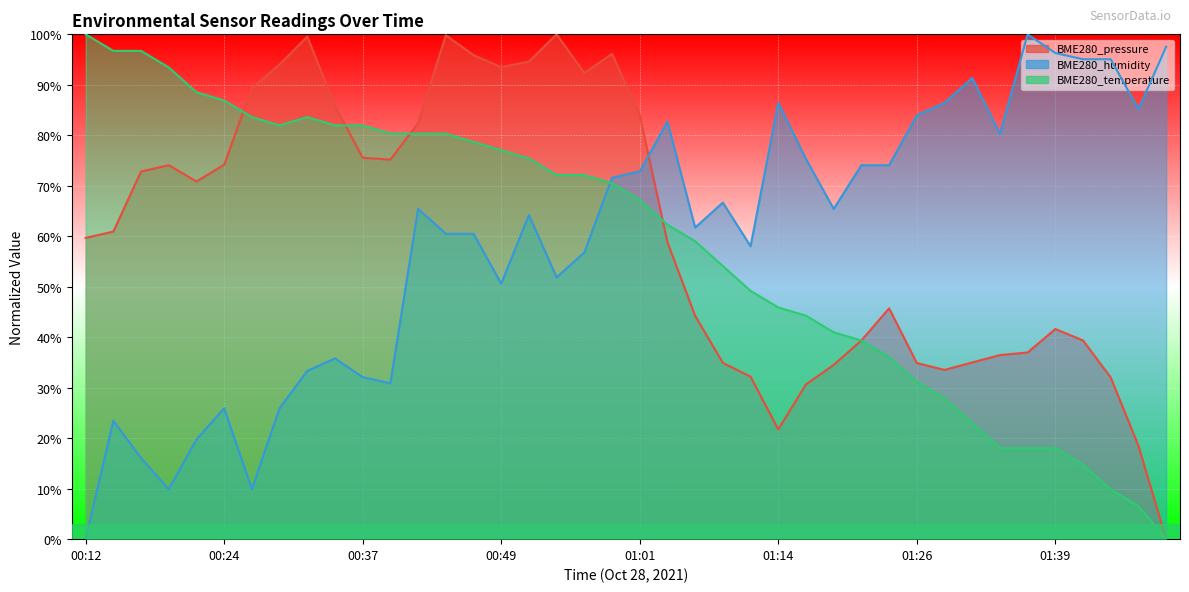

Reading left to right, transcribe all the data shown in this chart.

BME280_pressure: 00:12=0.6	00:14=0.6	00:17=0.7	00:19=0.7	00:22=0.7	00:24=0.7	00:27=0.9	00:29=0.9	00:32=1.0	00:34=0.9	00:37=0.8	00:39=0.8	00:42=0.8	00:44=1.0	00:46=1.0	00:49=0.9	00:51=0.9	00:54=1.0	00:56=0.9	00:59=1.0	01:01=0.8	01:04=0.6	01:06=0.4	01:09=0.3	01:11=0.3	01:14=0.2	01:16=0.3	01:19=0.3	01:21=0.4	01:24=0.5	01:26=0.3	01:29=0.3	01:31=0.4	01:34=0.4	01:36=0.4	01:39=0.4	01:41=0.4	01:44=0.3	01:46=0.2	01:49=0.0
BME280_humidity: 00:12=0.0	00:14=0.2	00:17=0.2	00:19=0.1	00:22=0.2	00:24=0.3	00:27=0.1	00:29=0.3	00:32=0.3	00:34=0.4	00:37=0.3	00:39=0.3	00:42=0.7	00:44=0.6	00:46=0.6	00:49=0.5	00:51=0.6	00:54=0.5	00:56=0.6	00:59=0.7	01:01=0.7	01:04=0.8	01:06=0.6	01:09=0.7	01:11=0.6	01:14=0.9	01:16=0.8	01:19=0.7	01:21=0.7	01:24=0.7	01:26=0.8	01:29=0.9	01:31=0.9	01:34=0.8	01:36=1.0	01:39=1.0	01:41=1.0	01:44=1.0	01:46=0.9	01:49=1.0
BME280_temperature: 00:12=1.0	00:14=1.0	00:17=1.0	00:19=0.9	00:22=0.9	00:24=0.9	00:27=0.8	00:29=0.8	00:32=0.8	00:34=0.8	00:37=0.8	00:39=0.8	00:42=0.8	00:44=0.8	00:46=0.8	00:49=0.8	00:51=0.8	00:54=0.7	00:56=0.7	00:59=0.7	01:01=0.7	01:04=0.6	01:06=0.6	01:09=0.5	01:11=0.5	01:14=0.5	01:16=0.4	01:19=0.4	01:21=0.4	01:24=0.4	01:26=0.3	01:29=0.3	01:31=0.2	01:34=0.2	01:36=0.2	01:39=0.2	01:41=0.1	01:44=0.1	01:46=0.1	01:49=0.0